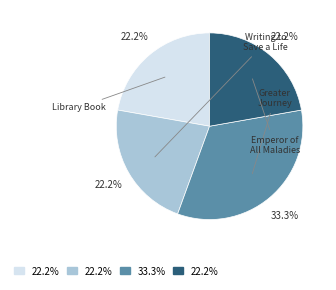

What is the smallest slice in the pie chart?

Library Book